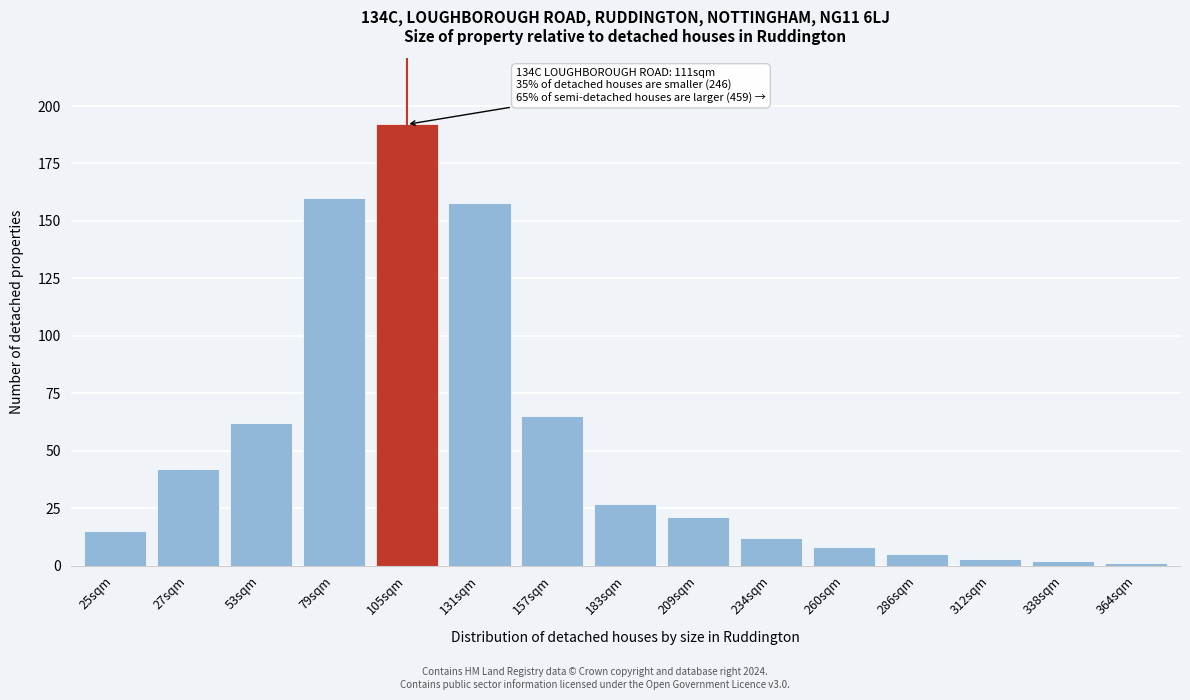

Reading right to left, transcribe all the data shown in this chart.

364sqm=1	338sqm=2	312sqm=3	286sqm=5	260sqm=8	234sqm=12	209sqm=21	183sqm=27	157sqm=65	131sqm=158	105sqm=192	79sqm=160	53sqm=62	27sqm=42	25sqm=15